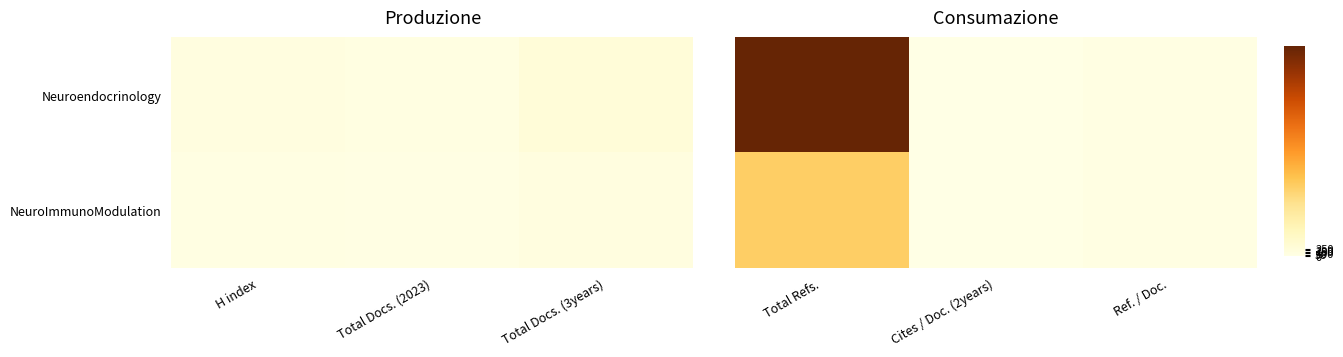

What is the difference between the NeuroImmunoModulation values at Cites / Doc. (2years) and Total Refs.?

2229.6